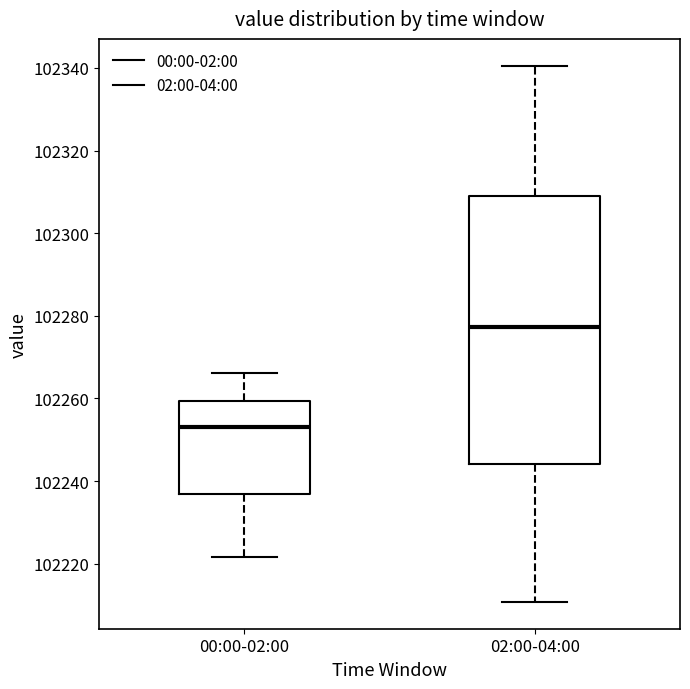

Reading left to right, transcribe this box plot: for each box, give where its median line is, the range the box spans, and where its two whiskers end, as read against the y-axis. The values are not printed on the chart, so give them approximately, as read against the axis.

00:00-02:00: median 102254, box 102236 to 102260, whiskers 102222 to 102266
02:00-04:00: median 102278, box 102244 to 102310, whiskers 102210 to 102340